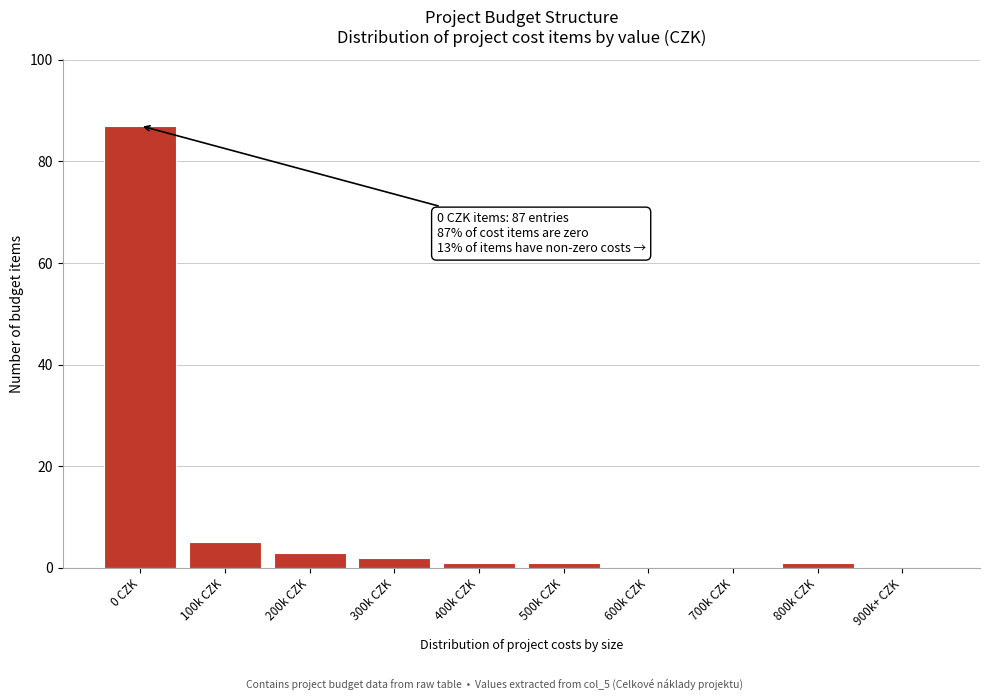

Reading left to right, extract all data points from this chart.

0 CZK=87	100k CZK=5	200k CZK=3	300k CZK=2	400k CZK=1	500k CZK=1	600k CZK=0	700k CZK=0	800k CZK=1	900k+ CZK=0